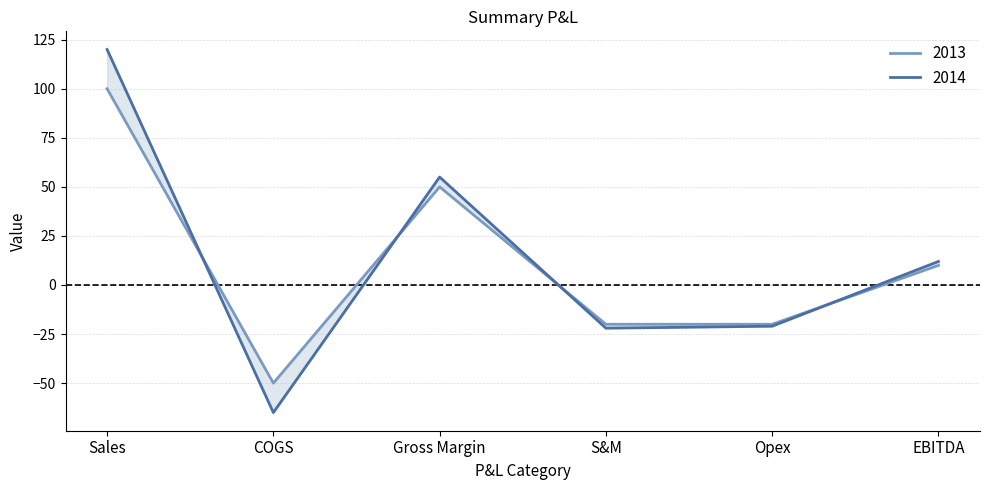

Reading left to right, extract all data points from this chart.

2013: Sales=100	COGS=-50	Gross Margin=50	S&M=-20	Opex=-20	EBITDA=10
2014: Sales=120	COGS=-65	Gross Margin=55	S&M=-22	Opex=-21	EBITDA=12